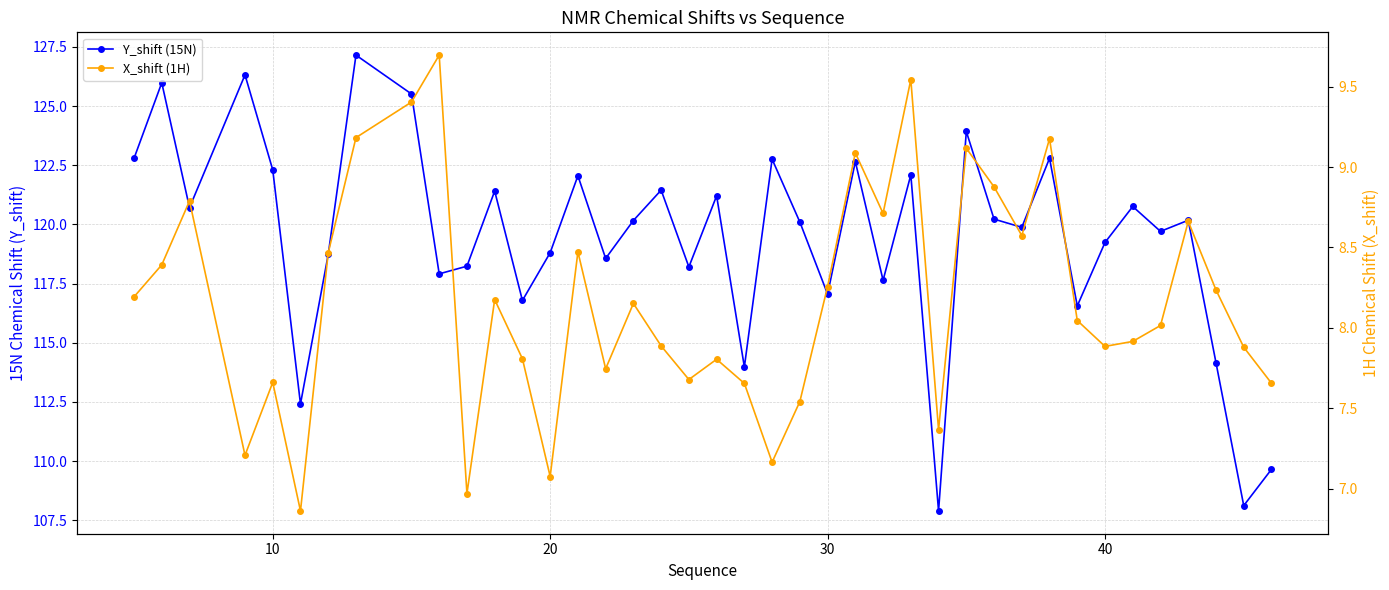

What is the sum of all X_shift (1H) values?

327.0